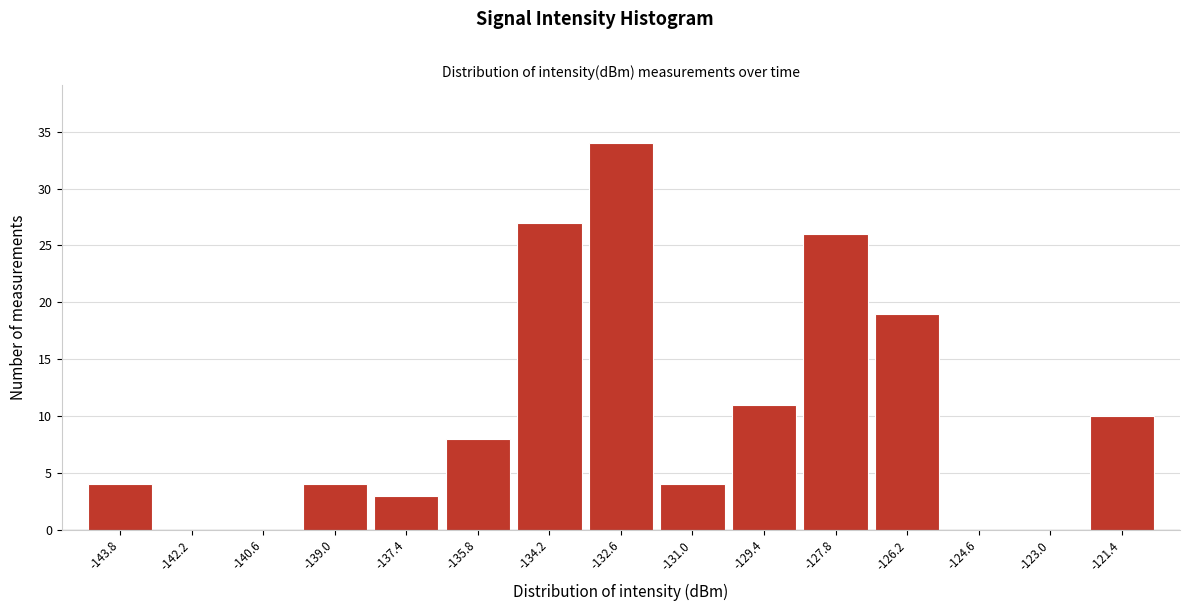

Reading right to left, transcribe all the data shown in this chart.

-121.4=10	-123.0=0	-124.6=0	-126.2=19	-127.8=26	-129.4=11	-131.0=4	-132.6=34	-134.2=27	-135.8=8	-137.4=3	-139.0=4	-140.6=0	-142.2=0	-143.8=4